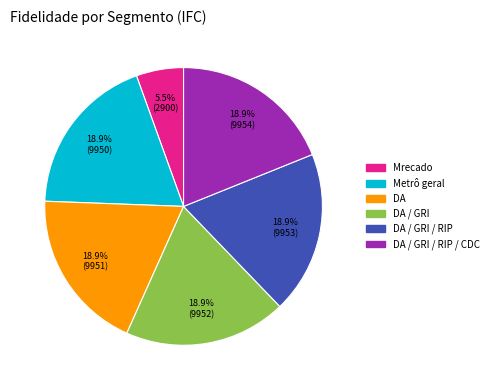

Does any single category account for the majority?

No